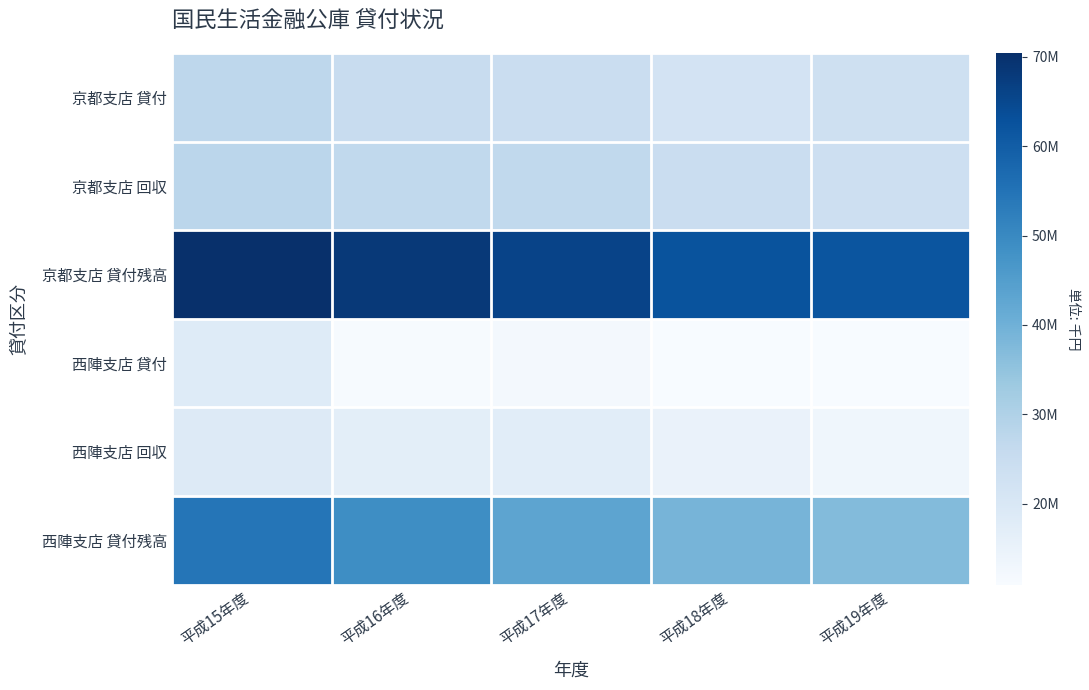

What is the difference between the highest and lowest values at 平成18年度?

51480602